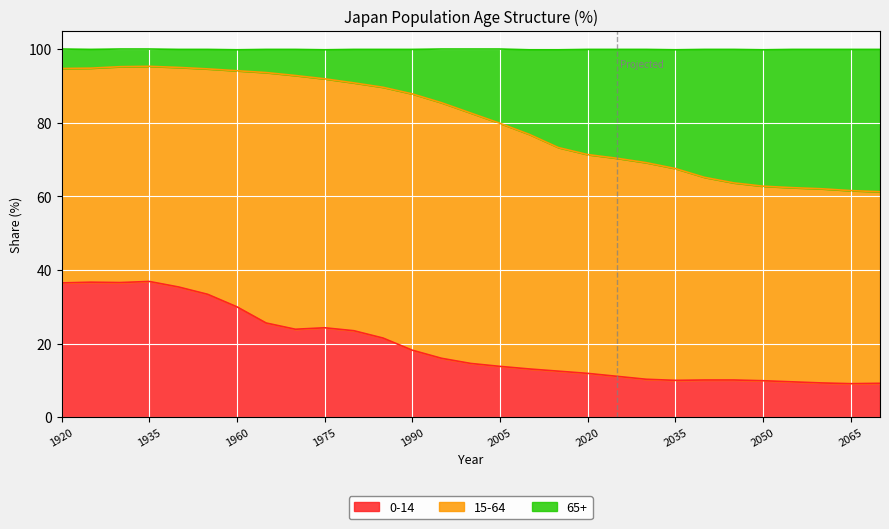

Where is the first local maximum for 65+?

1935